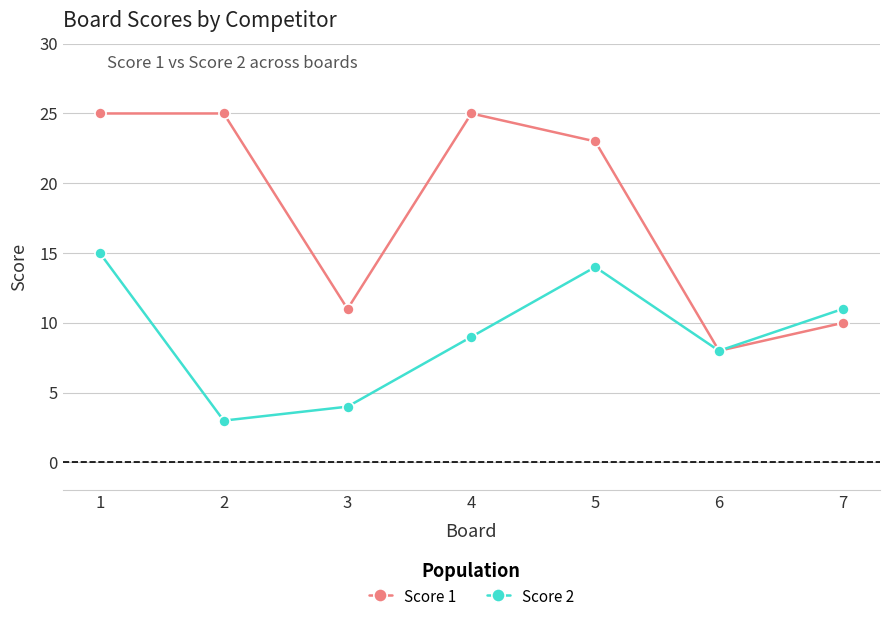

At which category does Score 2 reach its first local valley?

2